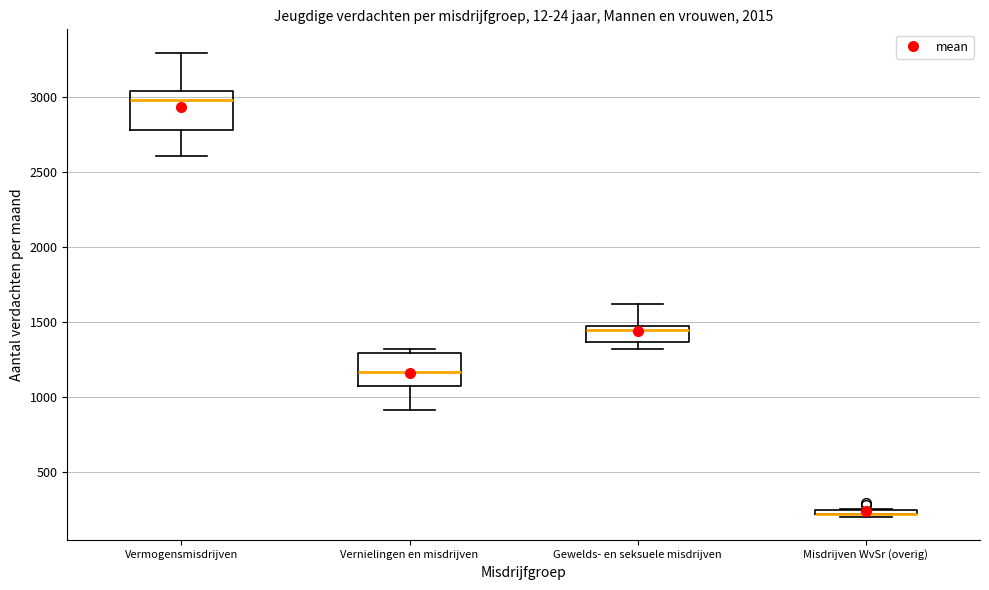

Where is the upper edge of the box for Vernielingen en misdrijven on the y-axis? The values are not printed on the chart, so give them approximately, as read against the axis.

1300